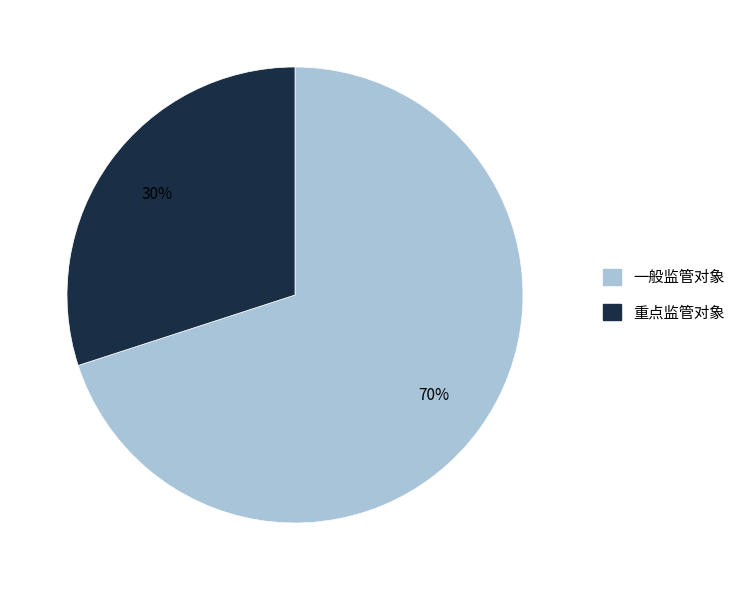

How many slices are in this pie chart?

2